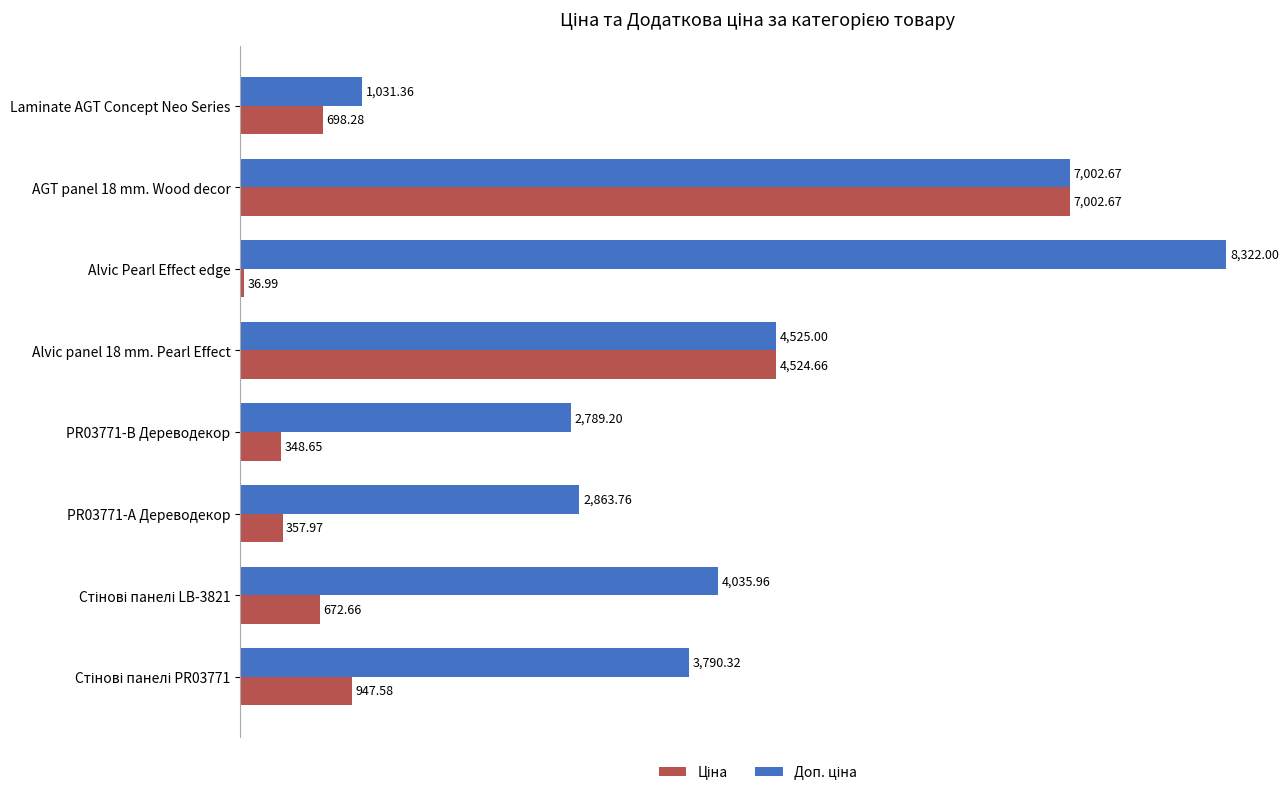

At which category is the sum across all series the highest?

AGT panel 18 mm. Wood decor